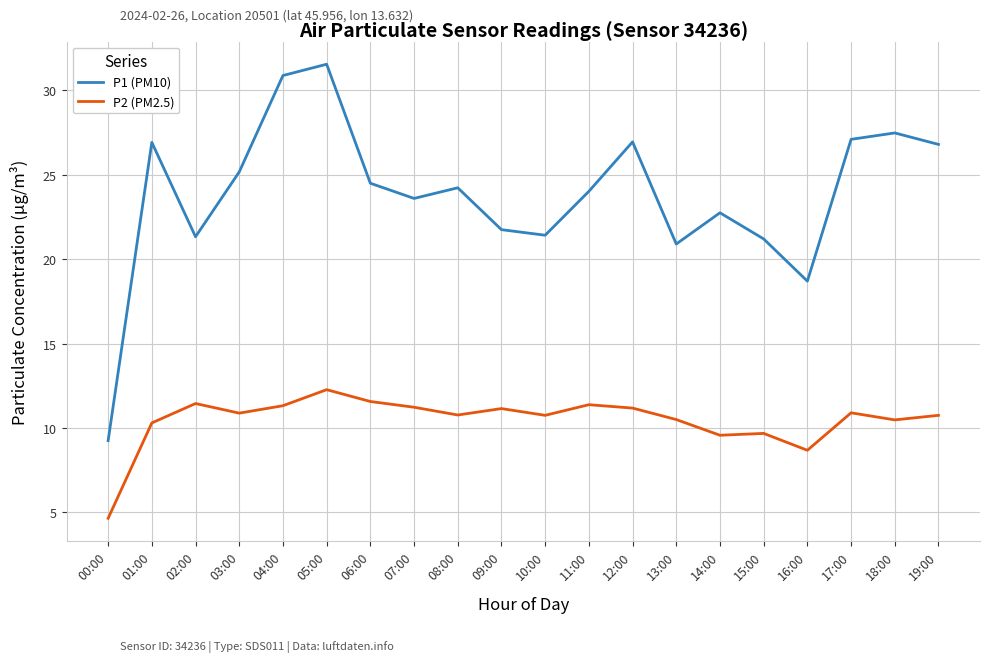

At which label does P1 (PM10) reach its peak?

05:00